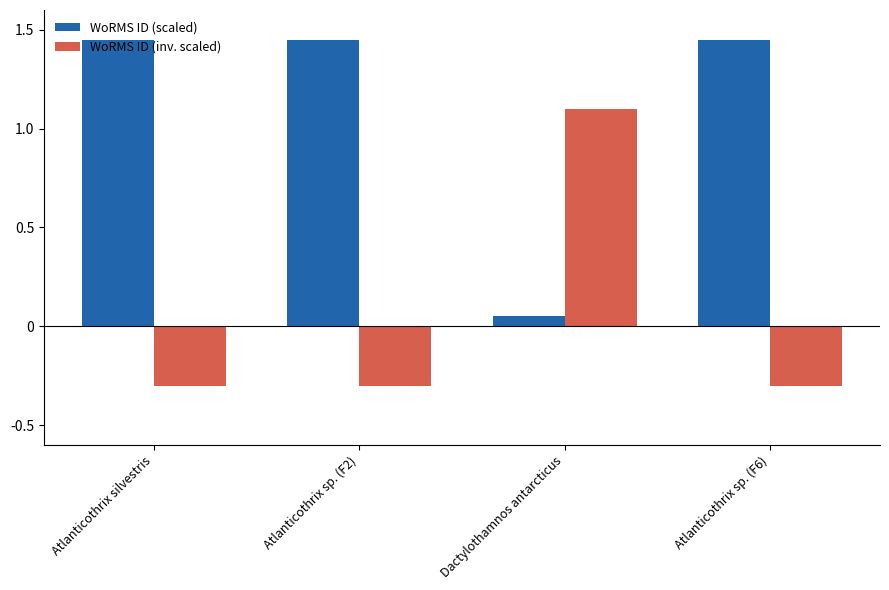

At which label does WoRMS ID (scaled) first exceed 1?

Atlanticothrix silvestris